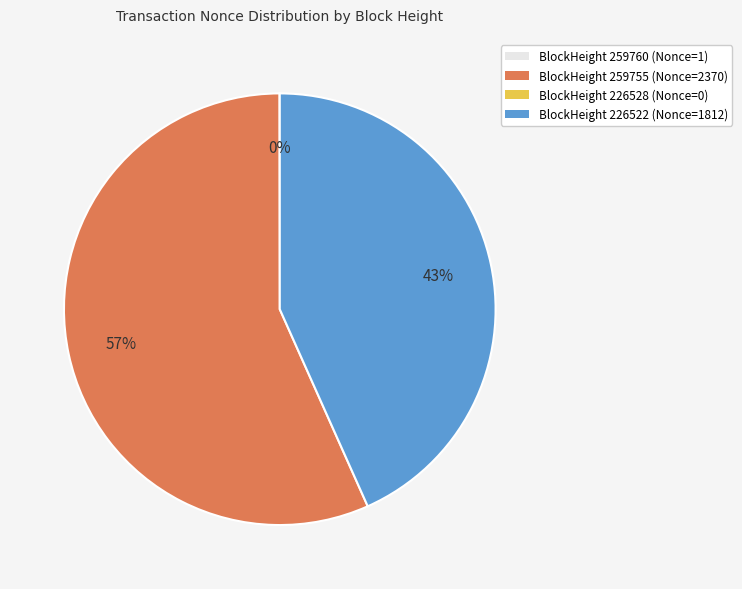

Is there a majority slice in this chart?

Yes